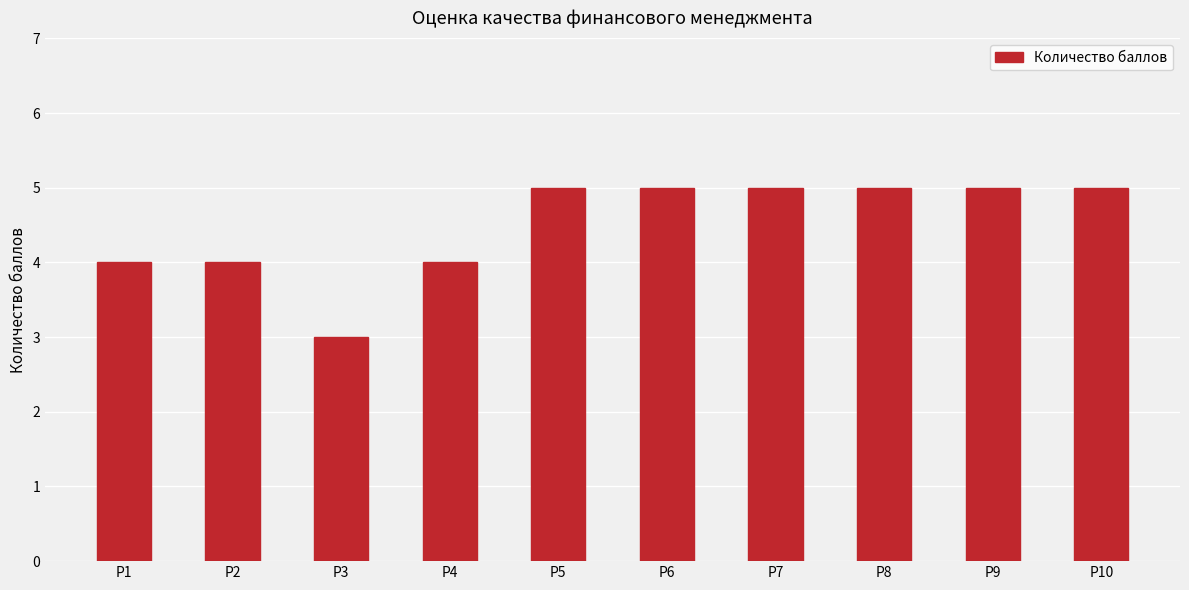

Is it true that the value at Р2 is 3?

False